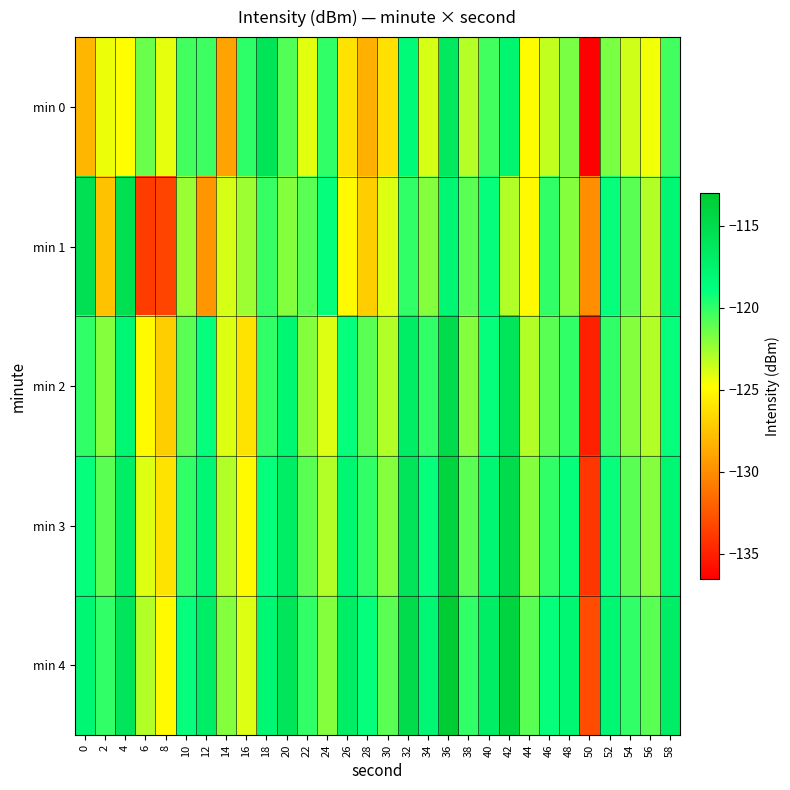

What is the minimum value shown in the chart?

-136.6